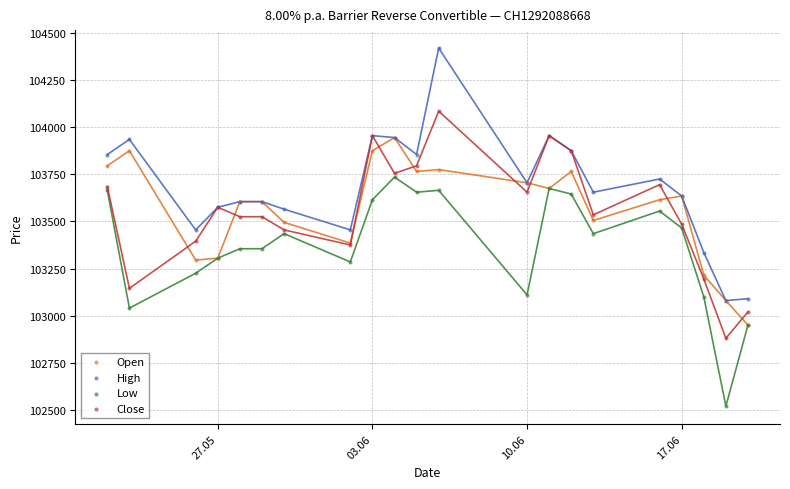

Which series has the largest Y range (max minus min)?

High